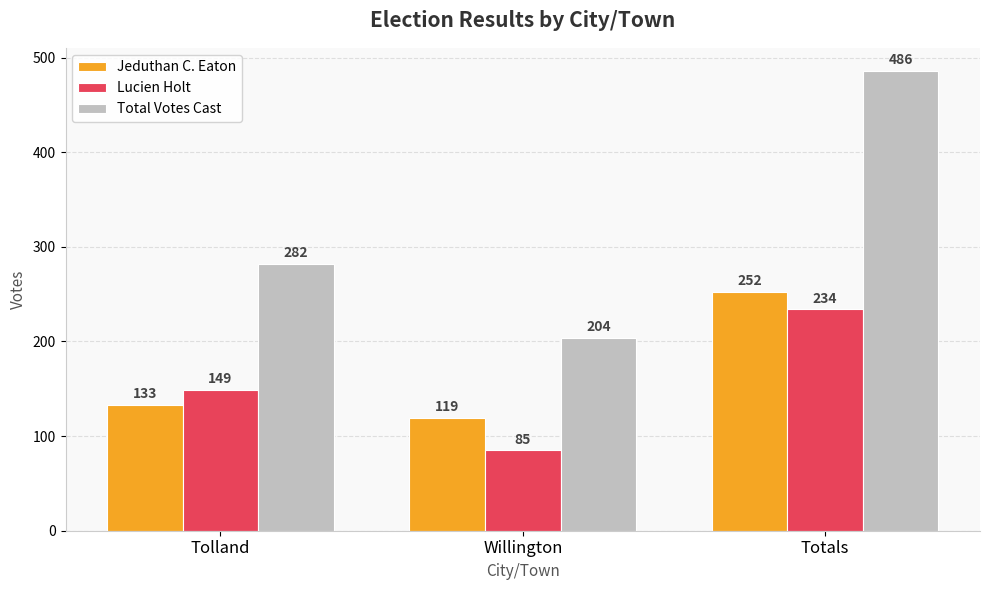

At which category does the chart reach its peak across all series?

Totals